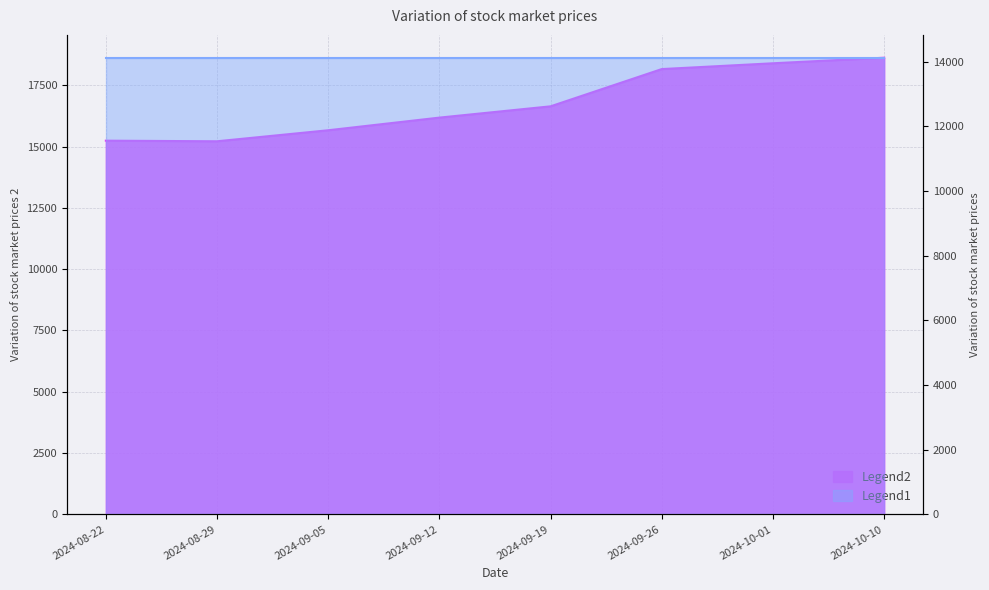

The value at 2024-10-01 is 18403.0. True or false?

True